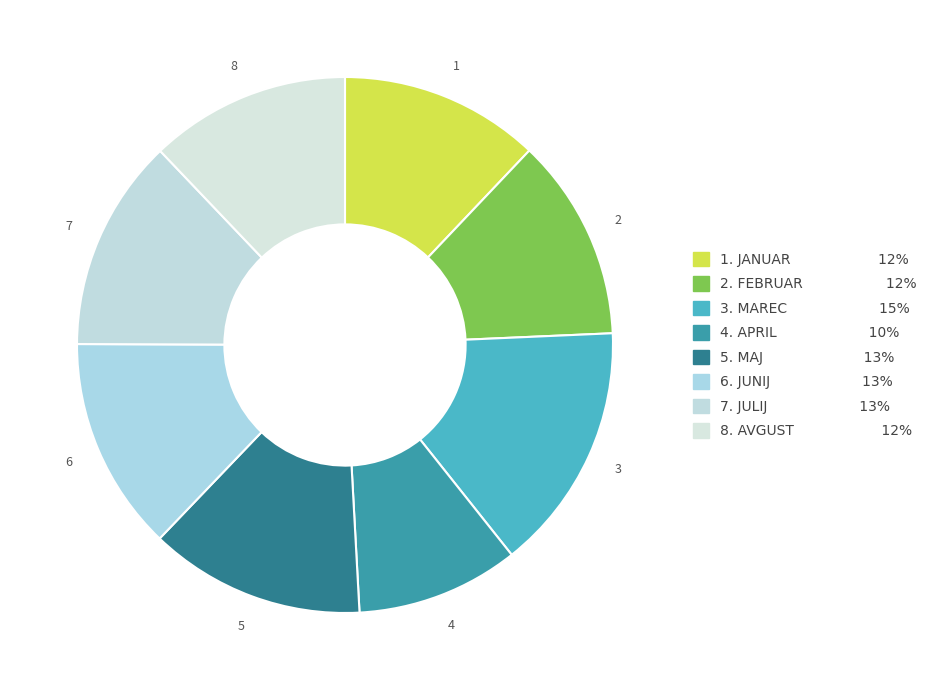

To the nearest percent, what is the average slice percentage?

12%